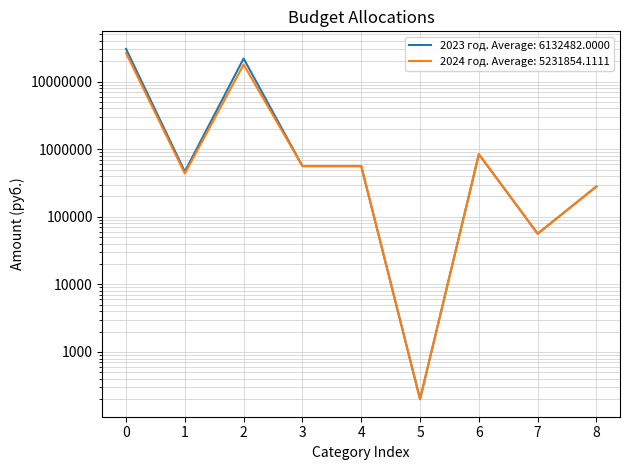

How many interior local peaks does the 2023 год series have?

3